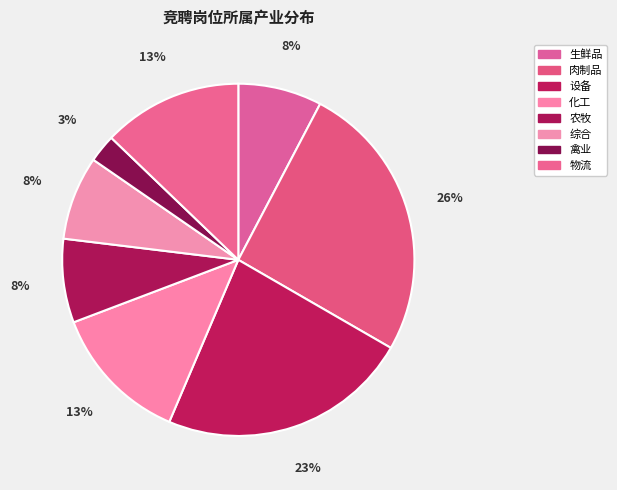

How many segments does this pie chart have?

8